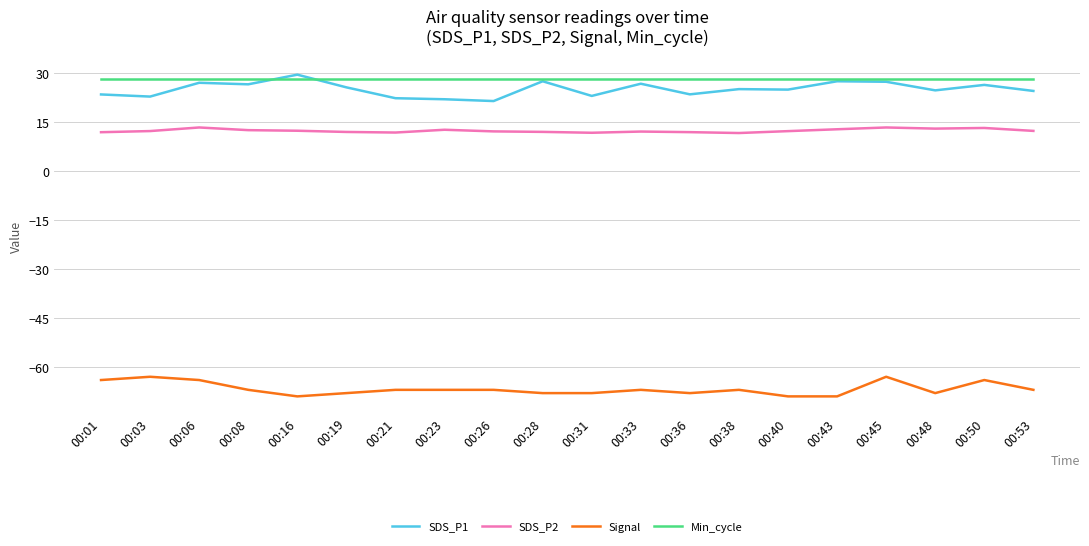

True or false: Min_cycle and SDS_P2 intersect in this chart.

False